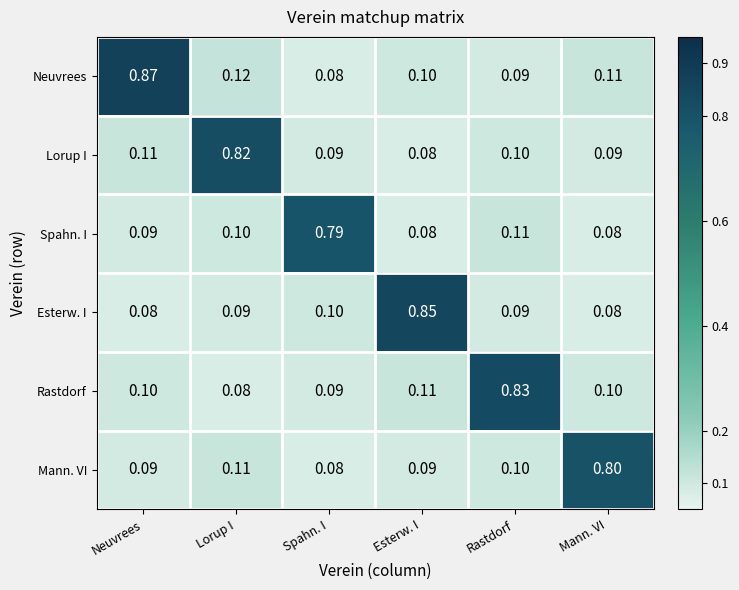

List the series in order of their peak value, lowest first.

Spahn. I, Mann. VI, Lorup I, Rastdorf, Esterw. I, Neuvrees